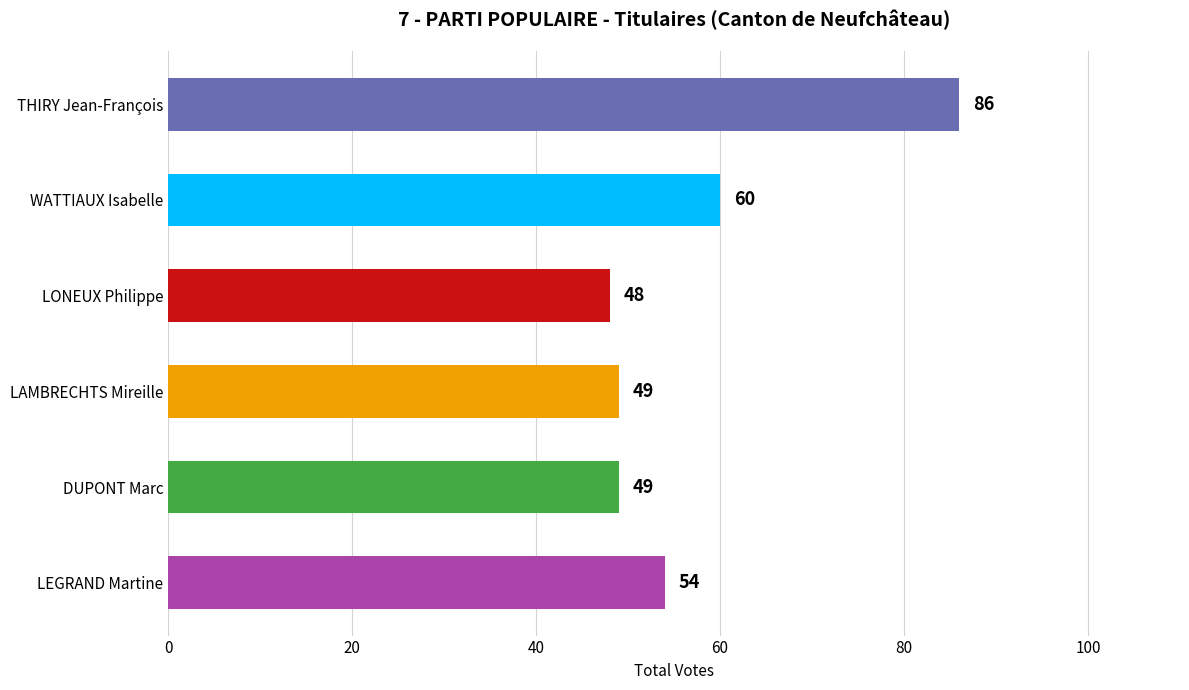

What is the sum of the values at LONEUX Philippe and THIRY Jean-François?

134